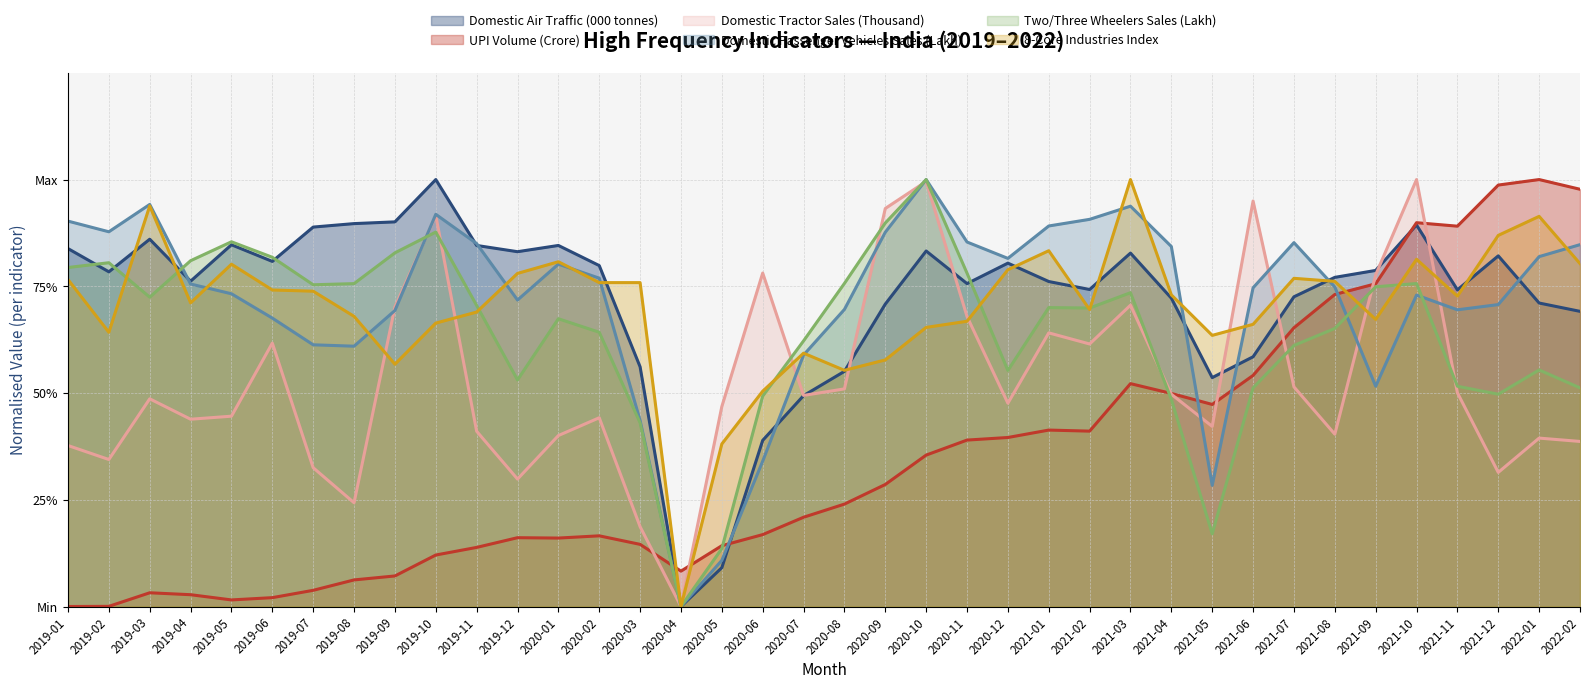

Which has a higher value, 2019-03 or 2021-09?

2019-03